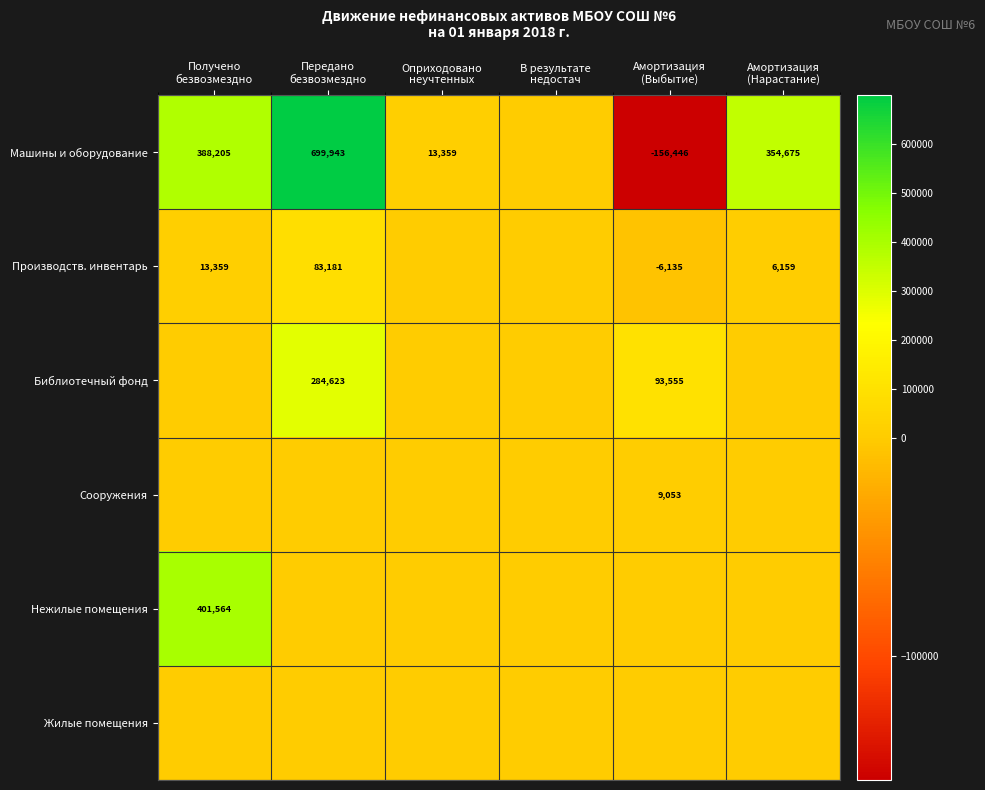

True or false: Библиотечный фонд has a value of 0.0 at В результате недостач.

True